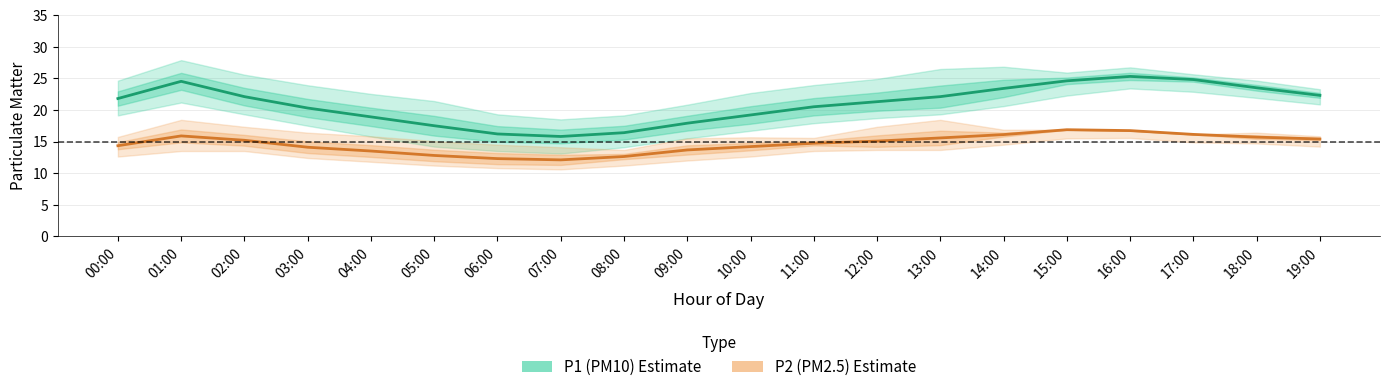

The P2 (PM2.5) series shows 18.0 at 09:00. True or false?

False